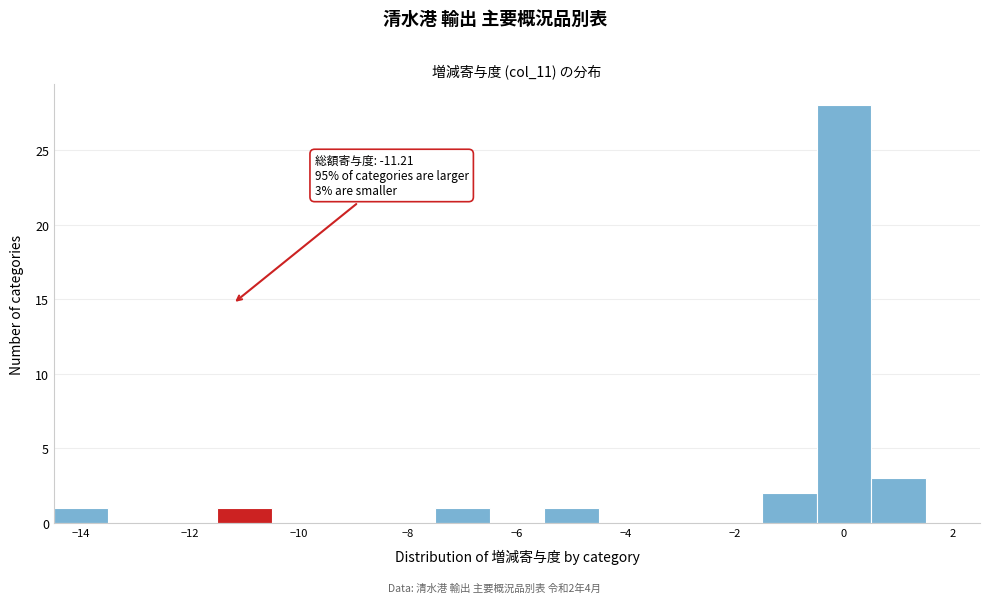

Over which range of the x-axis is the bar tallest?

-0.5 to 0.5